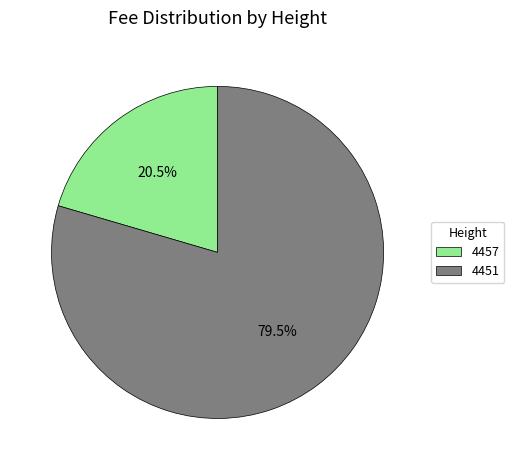

To the nearest percent, what is the difference between the 4451 and 4457 slice percentages?

59%